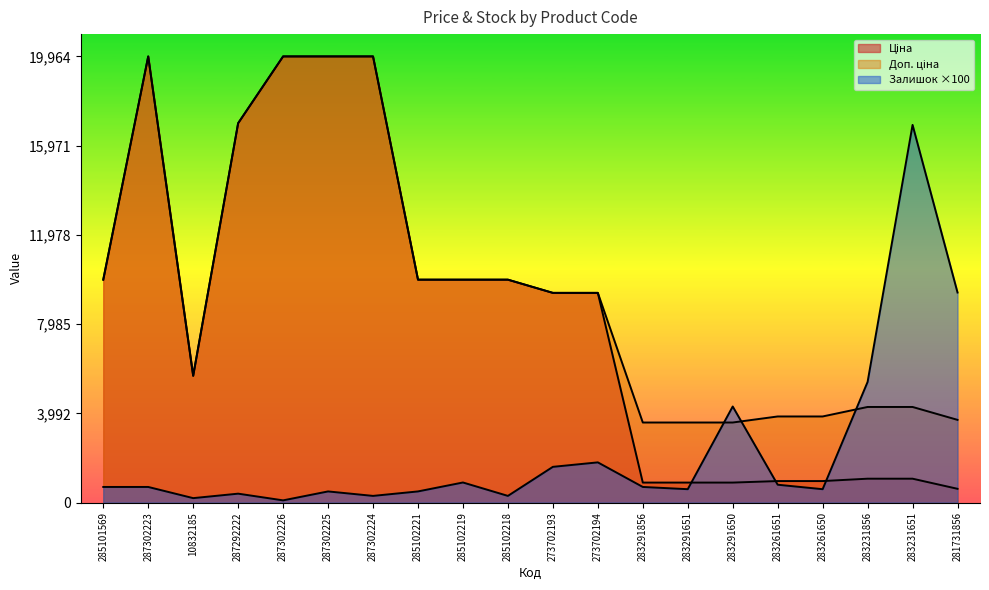

True or false: Ціна and Доп. ціна cross at least once.

False